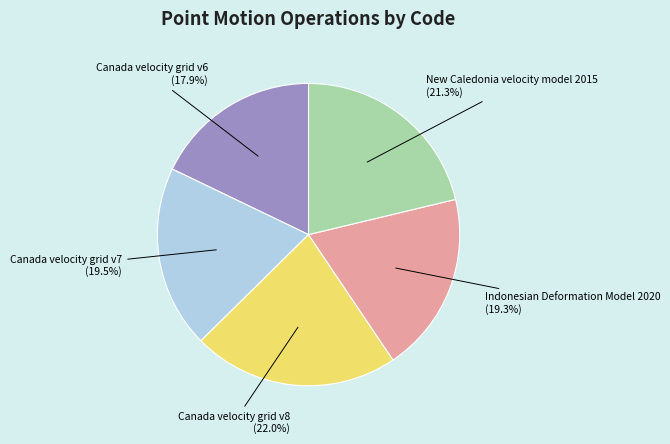

Is there a majority slice in this chart?

No